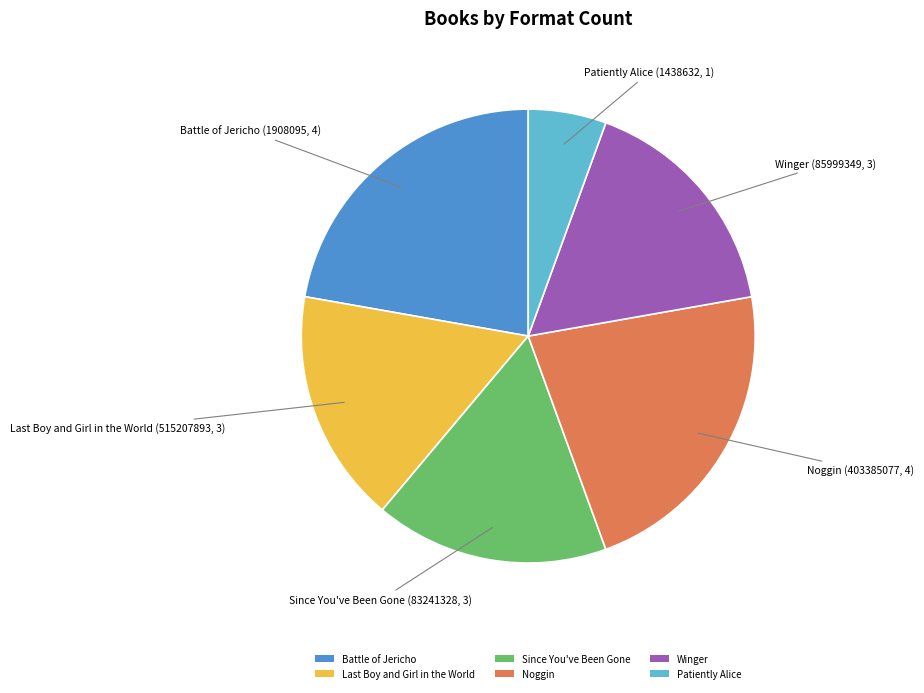

How many segments does this pie chart have?

6